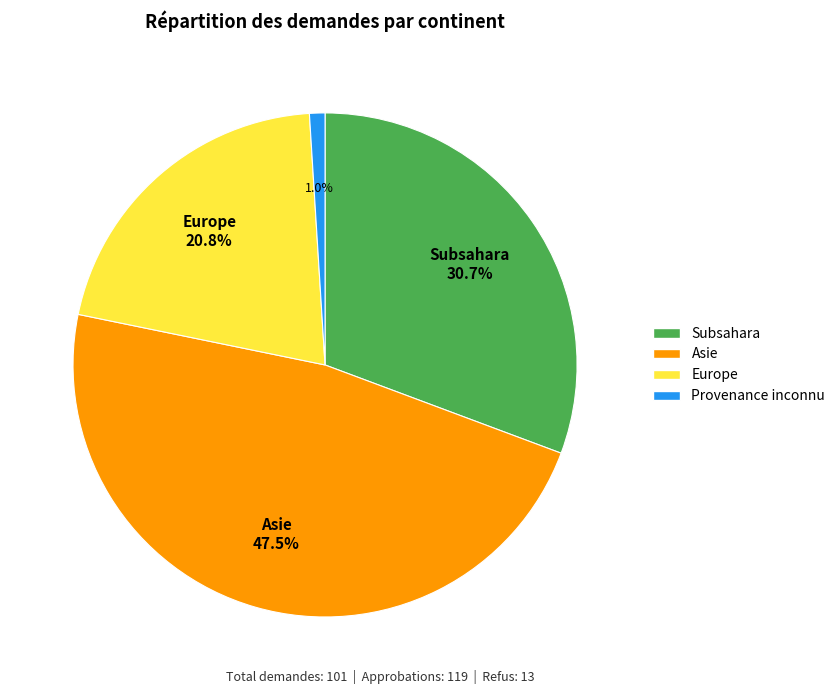

Combined, do Provenance inconnu and Asie account for over 50%?

No